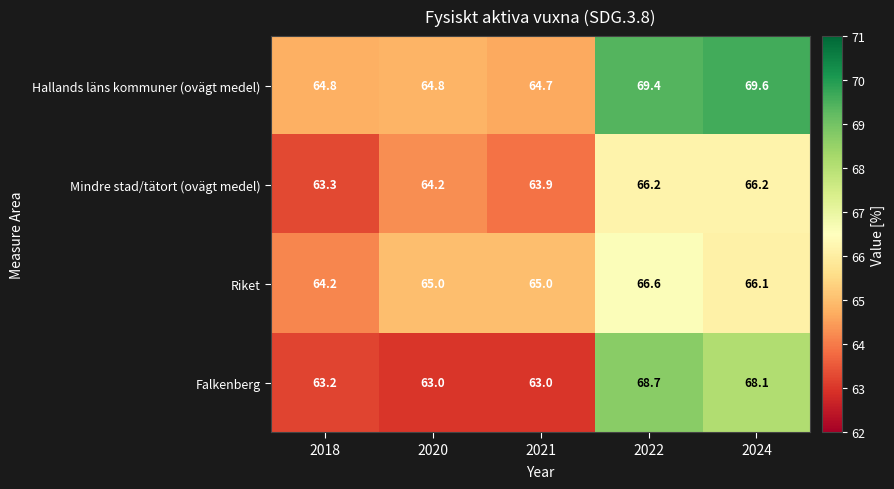

Rank the series at 2022 from lowest to highest value.

Mindre stad/tätort (ovägt medel), Riket, Falkenberg, Hallands läns kommuner (ovägt medel)